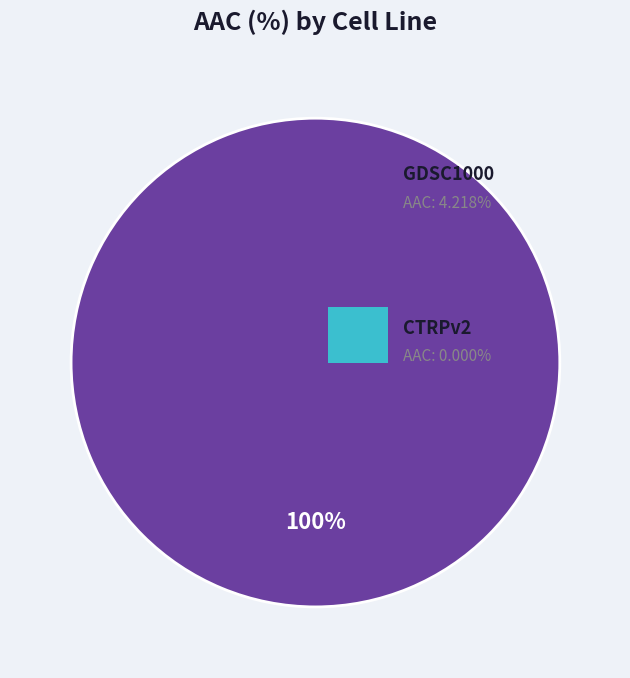

Is there a majority slice in this chart?

Yes